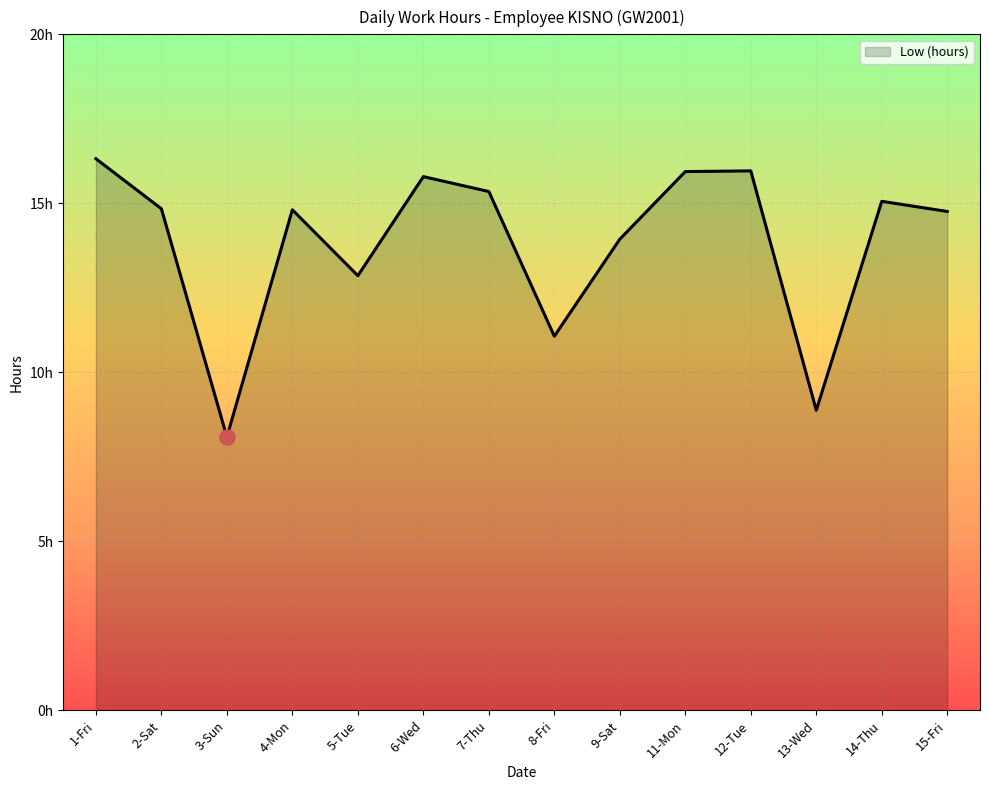

Approximately how many times larger is the value at 3-Sun compared to 1-Fri?

0.5